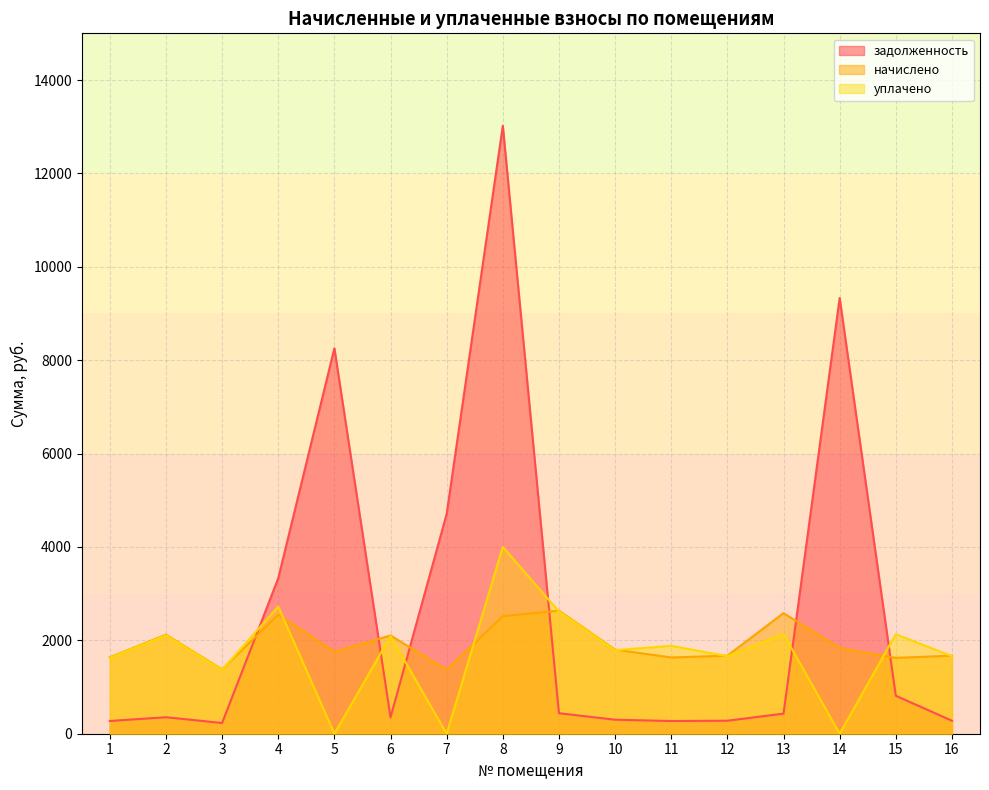

Where does the уплачено series first go above 1882?

2